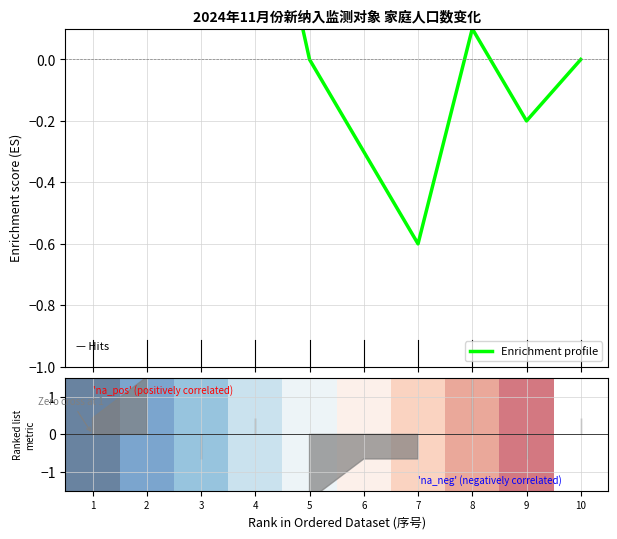

How many distinct data groups are displayed?

1